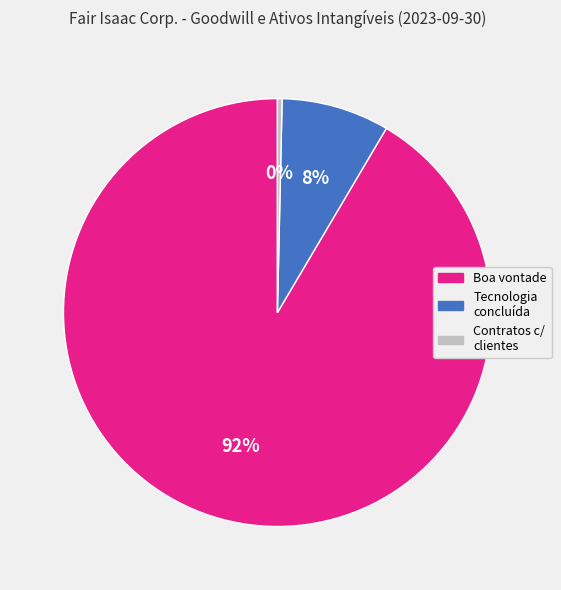

To the nearest percent, what is the average slice percentage?

33%